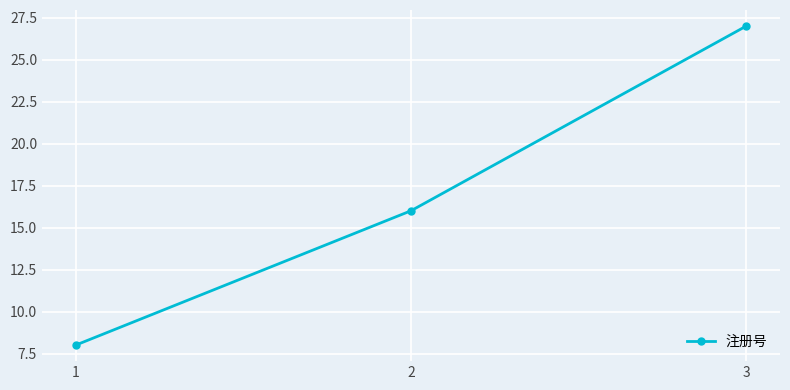

At which label is the value closest to 17?

2